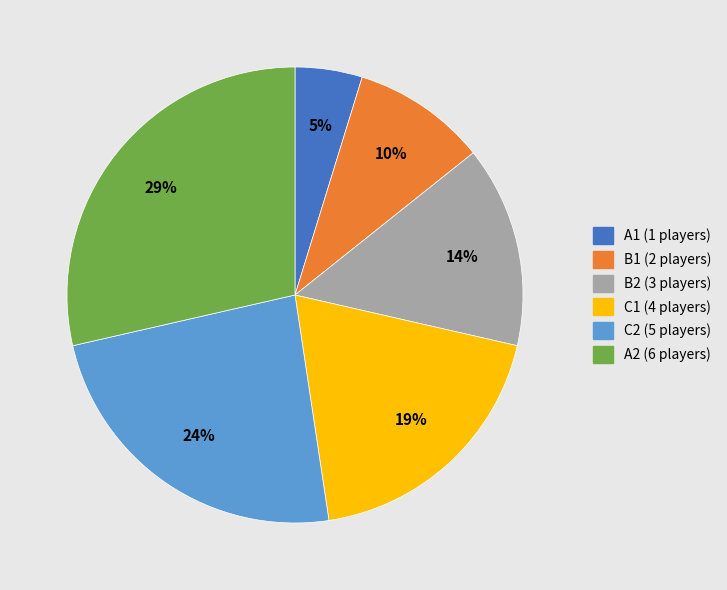

How many segments does this pie chart have?

6